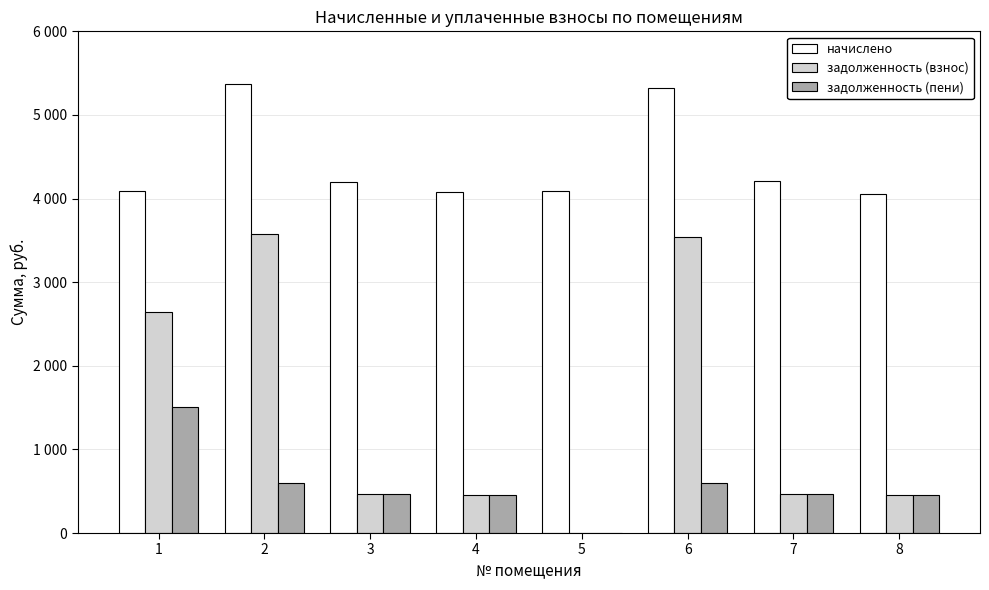

Read the начислено value at 1.

4086.2